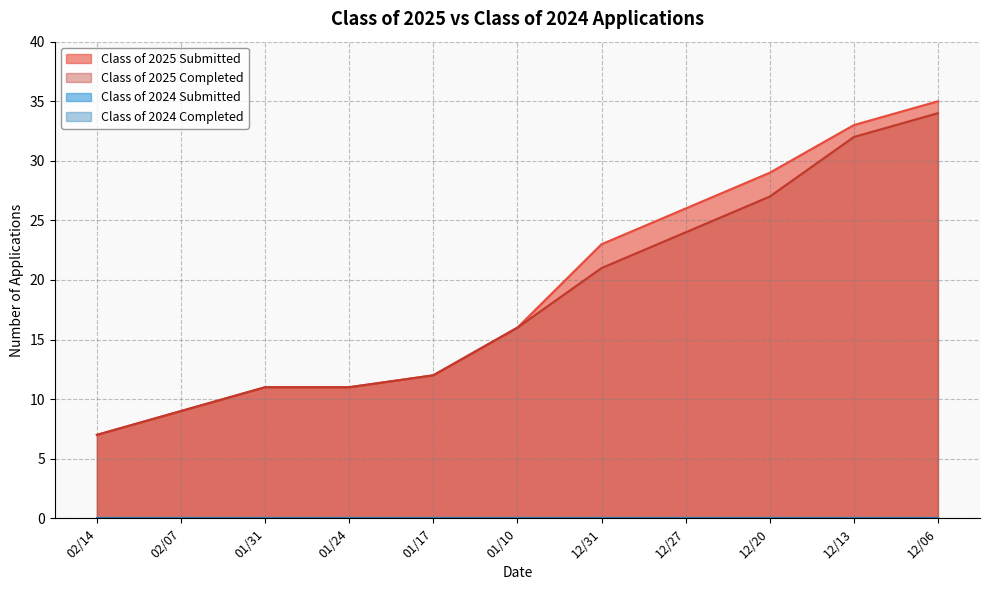

List the series in order of their peak value, lowest first.

Class of 2024 Submitted, Class of 2024 Completed, Class of 2025 Completed, Class of 2025 Submitted